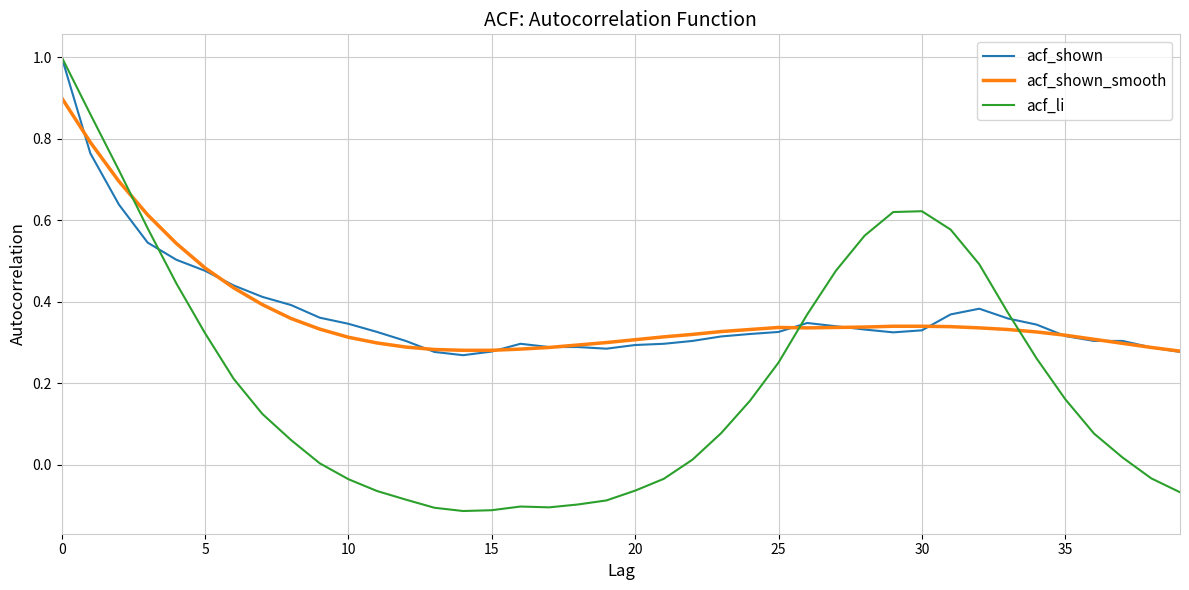

At how many categories does at least one series exceed 0?

40